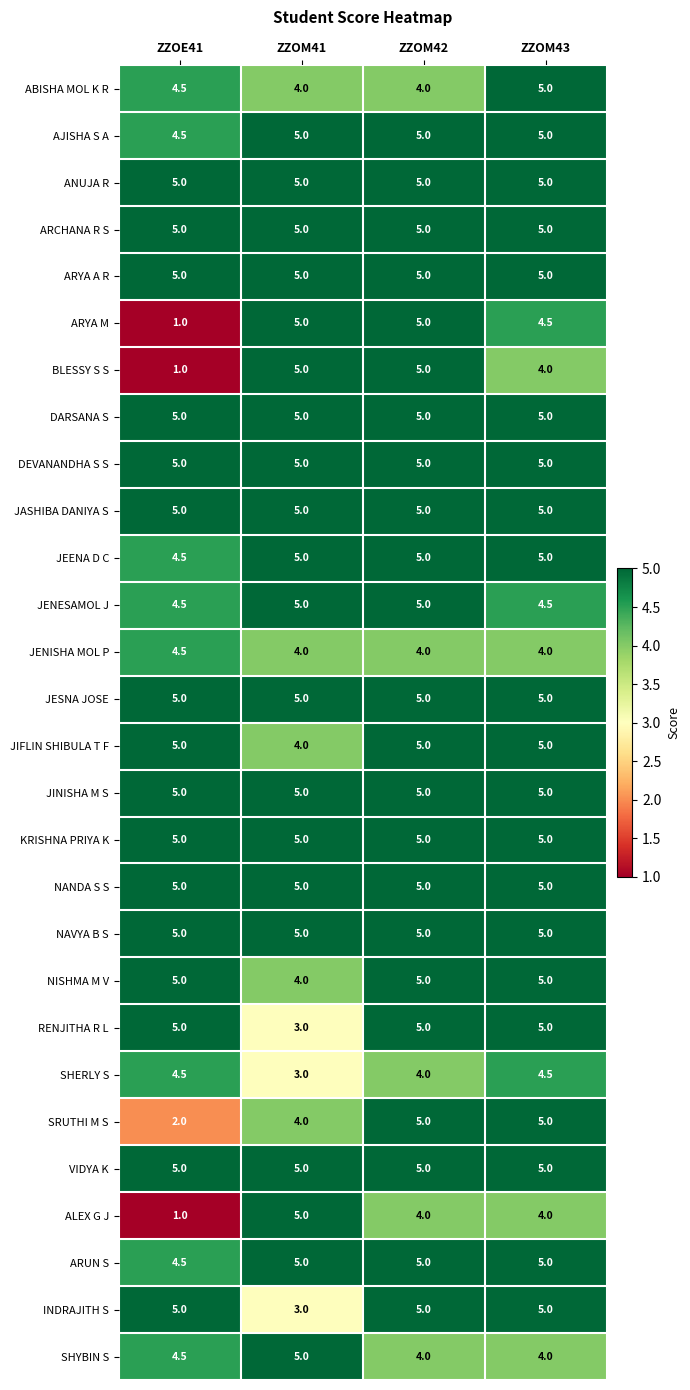

What is the difference between the highest and lowest values at ZZOM41?

2.0